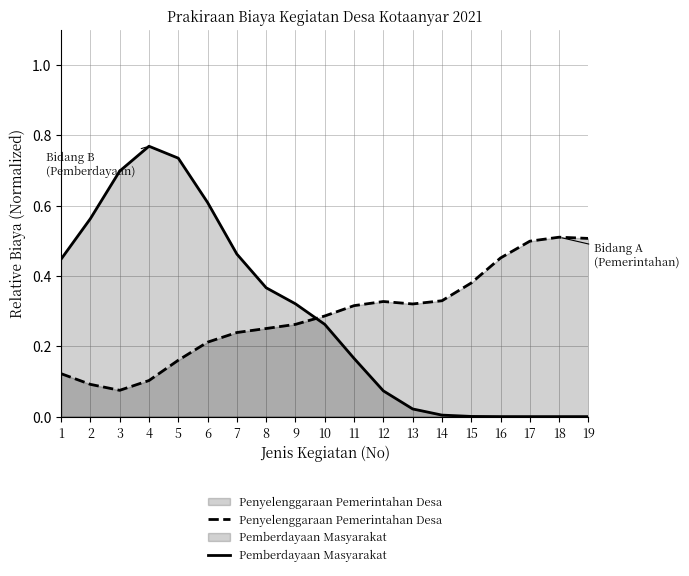

What is the difference between the Pemberdayaan Masyarakat values at 18 and 6?

0.6